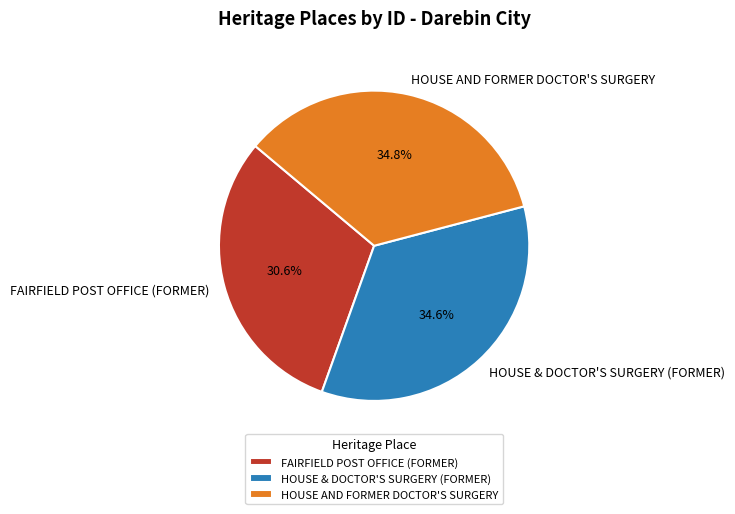

Which slice is the smallest?

FAIRFIELD POST OFFICE (FORMER)